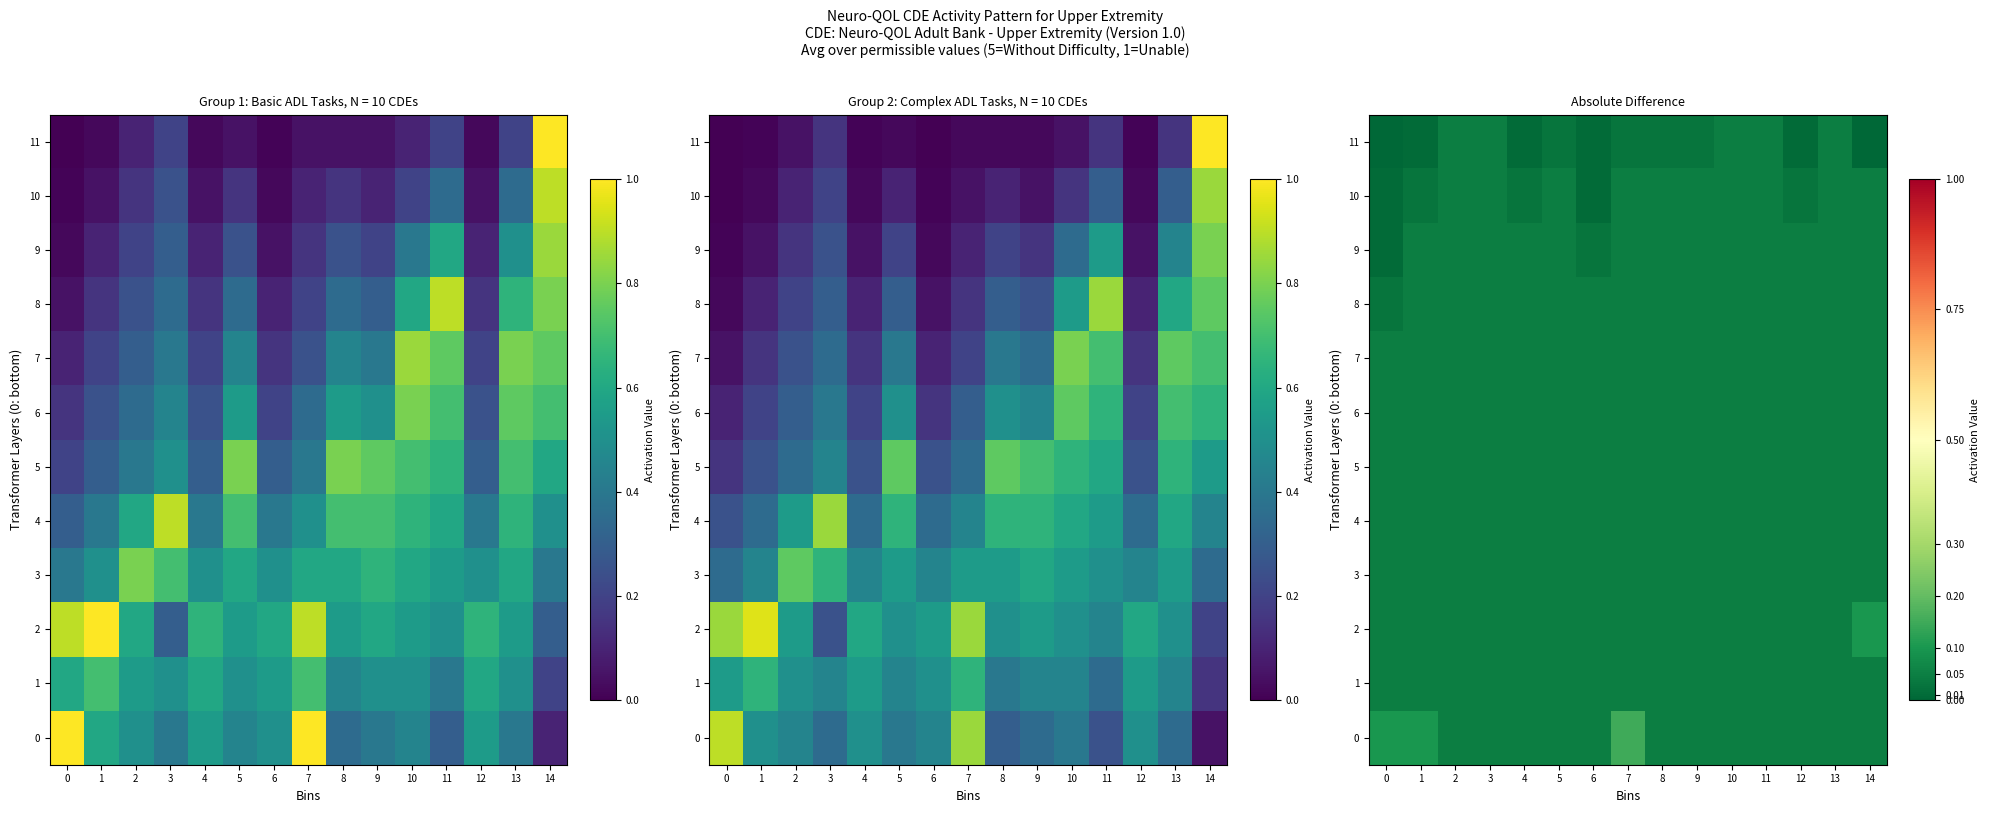

Is the value of 2 at 12 greater than the value of 1 at 12?

Yes